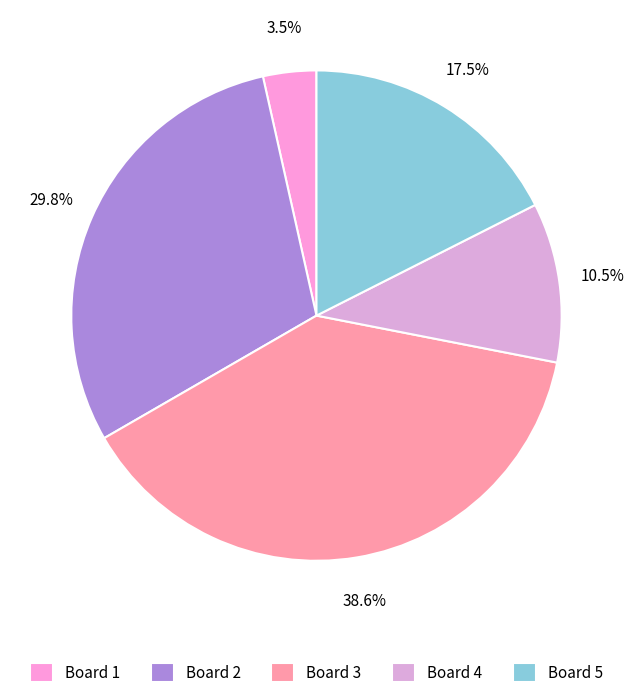

Do Board 2 and Board 4 together represent more than half of the pie?

No